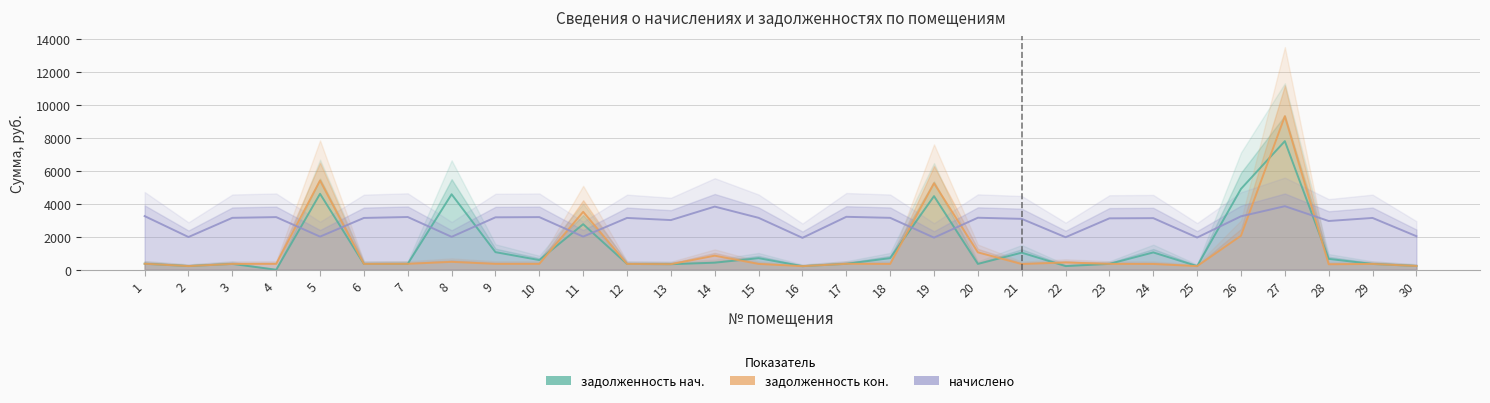

Which series ends up on top after the final intersection of начислено (col_3) and задолженность (col_1)?

начислено (col_3)